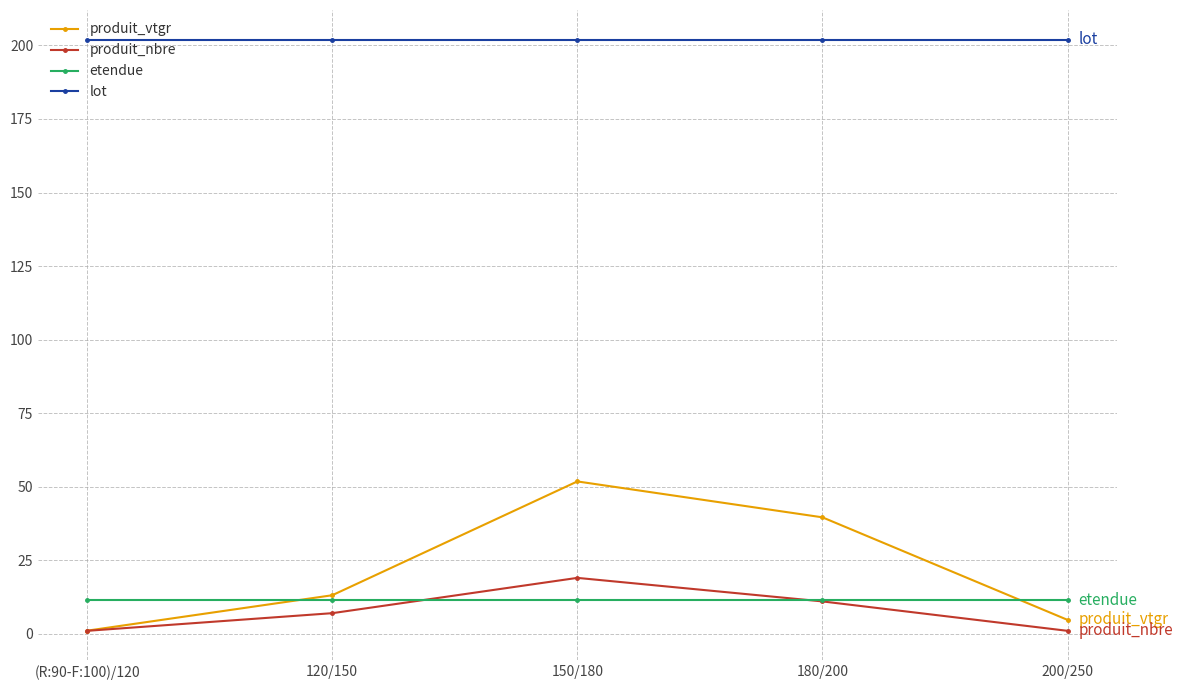

In produit_vtgr, how many points are higher than both neighbors (excluding endpoints)?

1